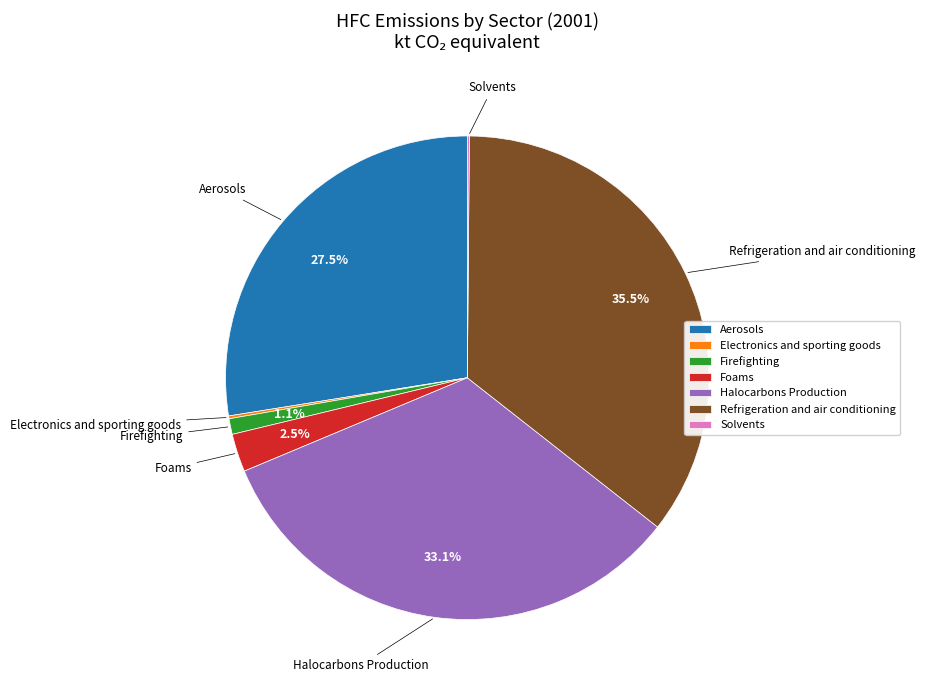

Approximately how many times larger is the value at Refrigeration and air conditioning compared to Halocarbons Production?

1.1